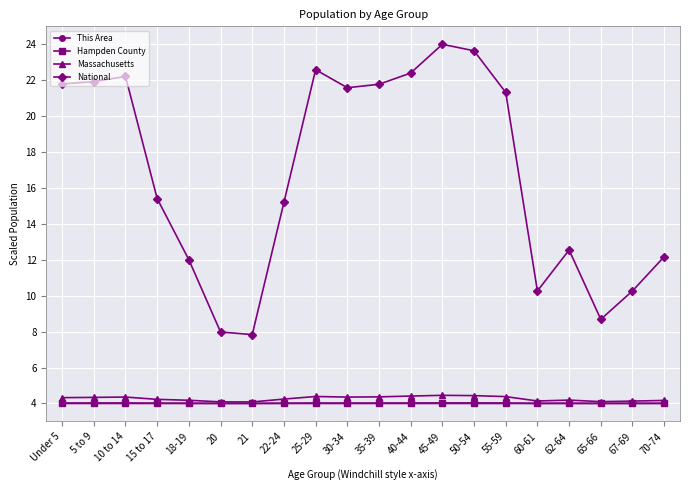

How many interior local peaks does the National series have?

4